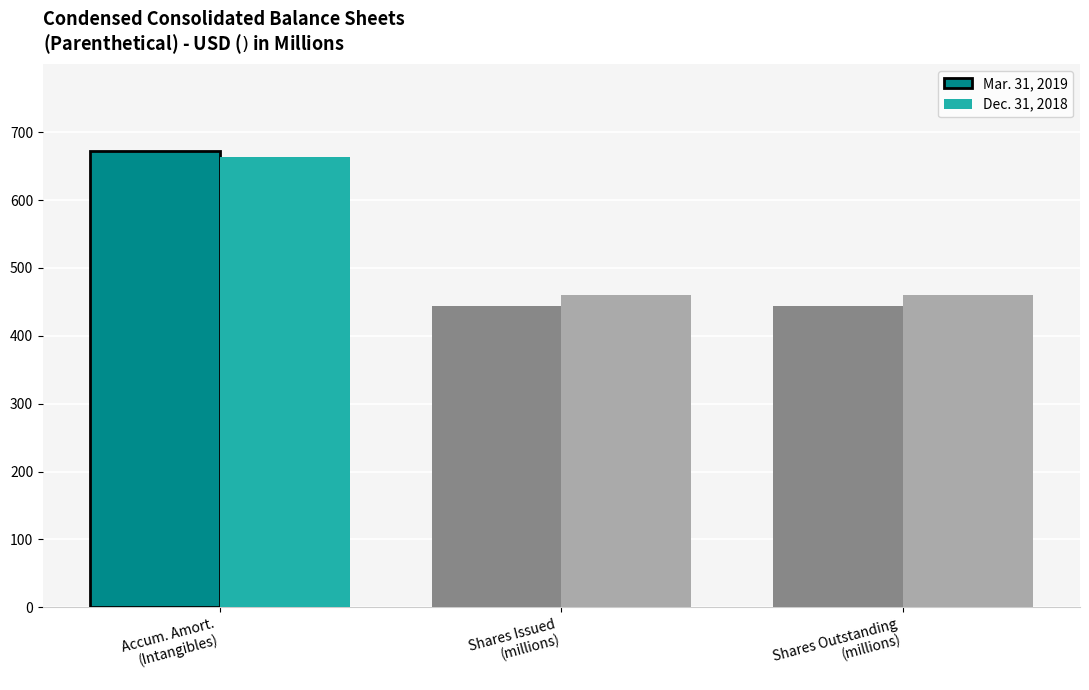

Reading right to left, extract all data points from this chart.

Mar. 31, 2019: Shares Outstanding
(millions)=444.2	Shares Issued
(millions)=444.2	Accum. Amort.
(Intangibles)=673.0
Dec. 31, 2018: Shares Outstanding
(millions)=460.6	Shares Issued
(millions)=460.6	Accum. Amort.
(Intangibles)=663.0